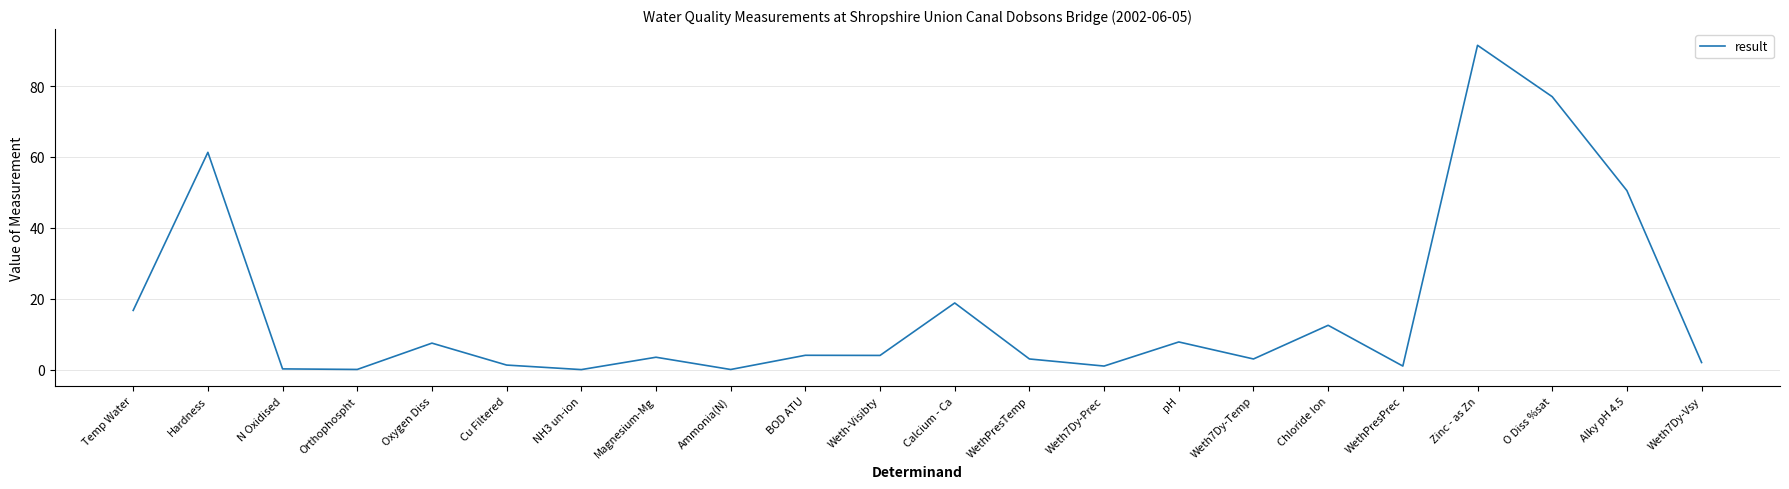

The value at O Diss %sat is 131.9. True or false?

False